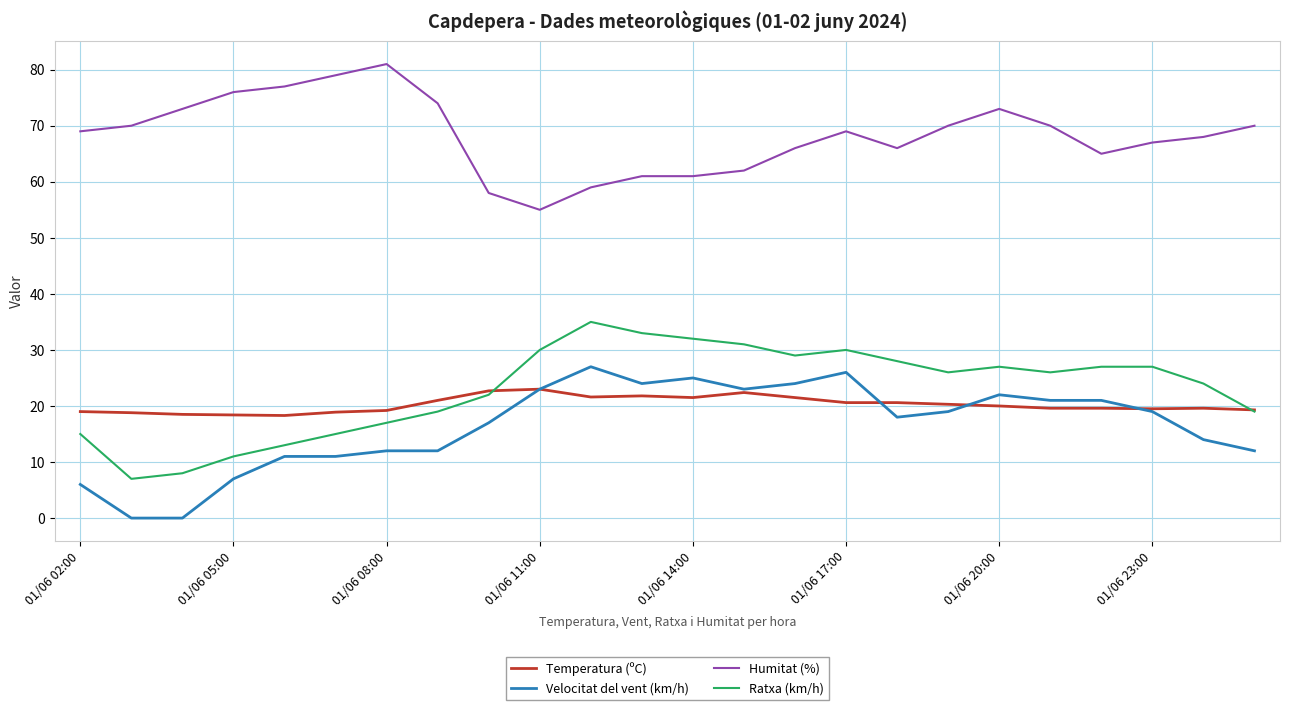

True or false: Ratxa (km/h) and Humitat (%) cross at least once.

False